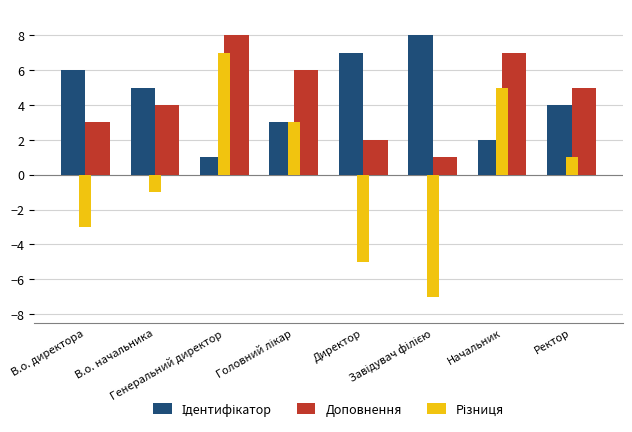

What is the difference between the maximum and second lowest values in the Доповнення series?

6